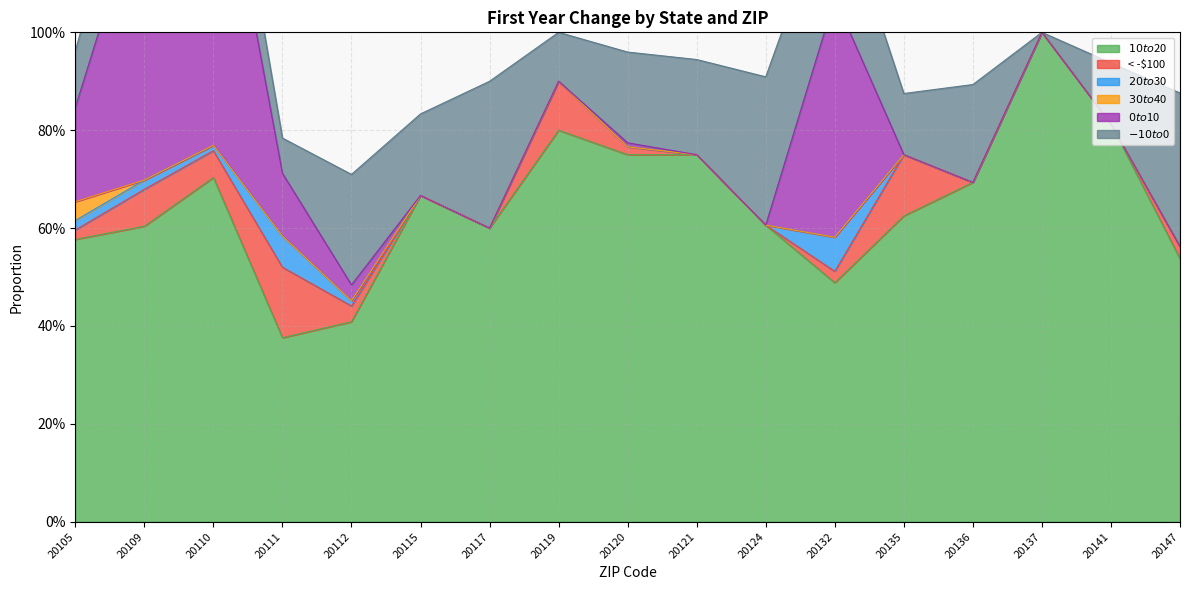

True or false: $30 to $40 has a value of 0.0 at 20135.

True